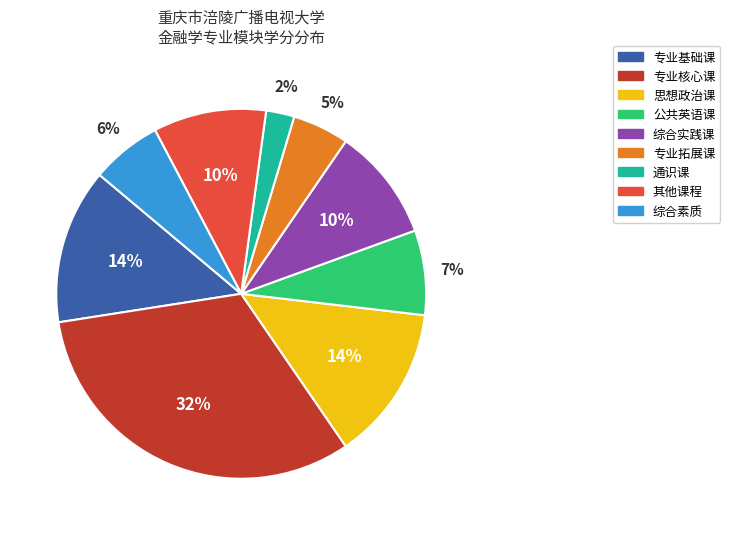

Combined, do 专业核心课 and 专业基础课 account for over 50%?

No